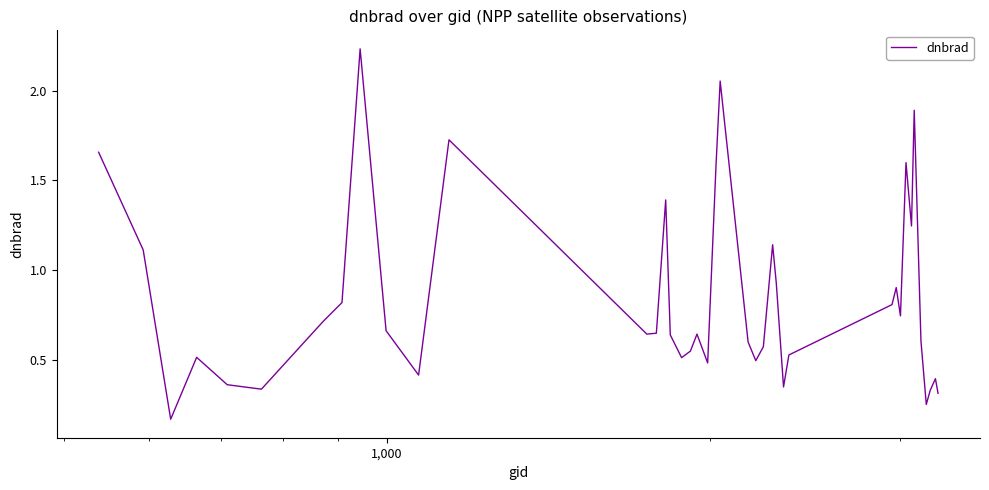

How many lines are shown in the chart?

1